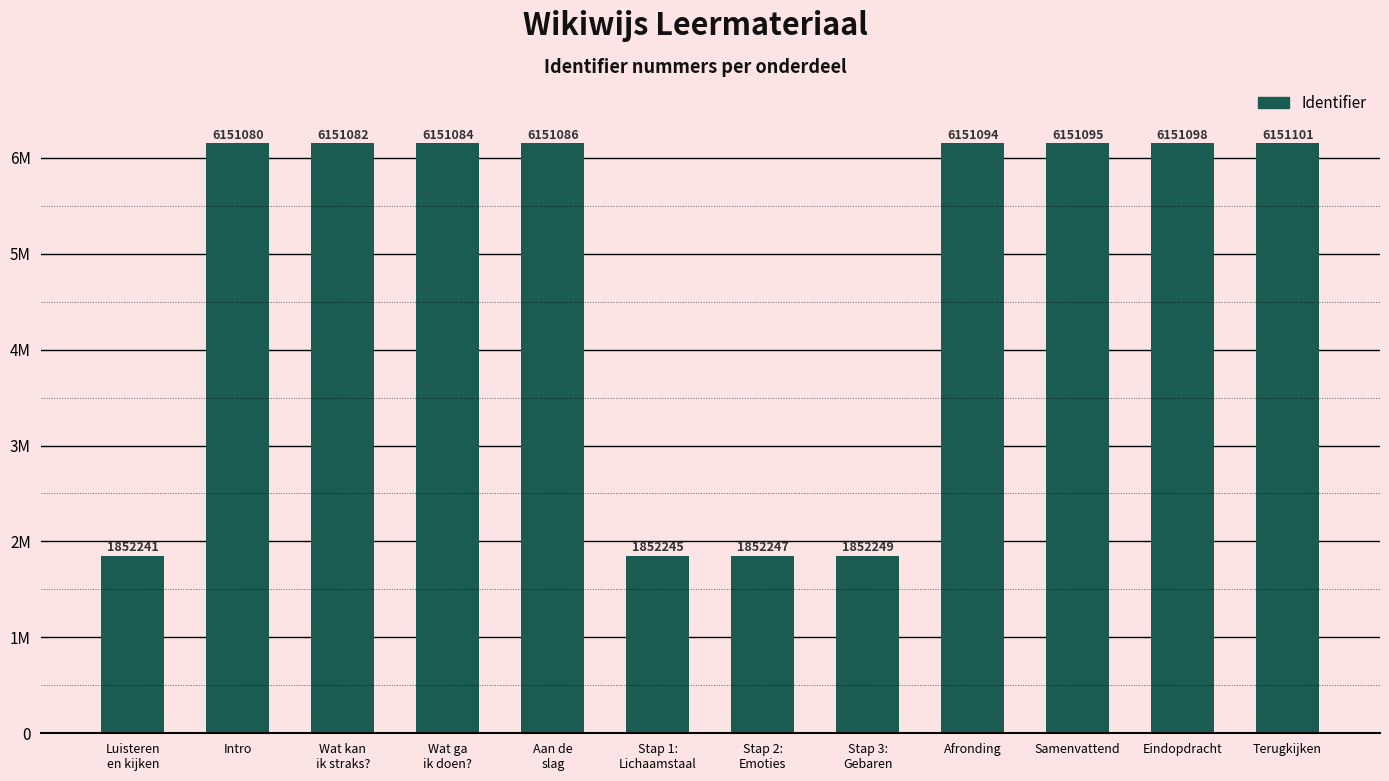

Between Stap 1:
Lichaamstaal and Terugkijken, which is larger?

Terugkijken